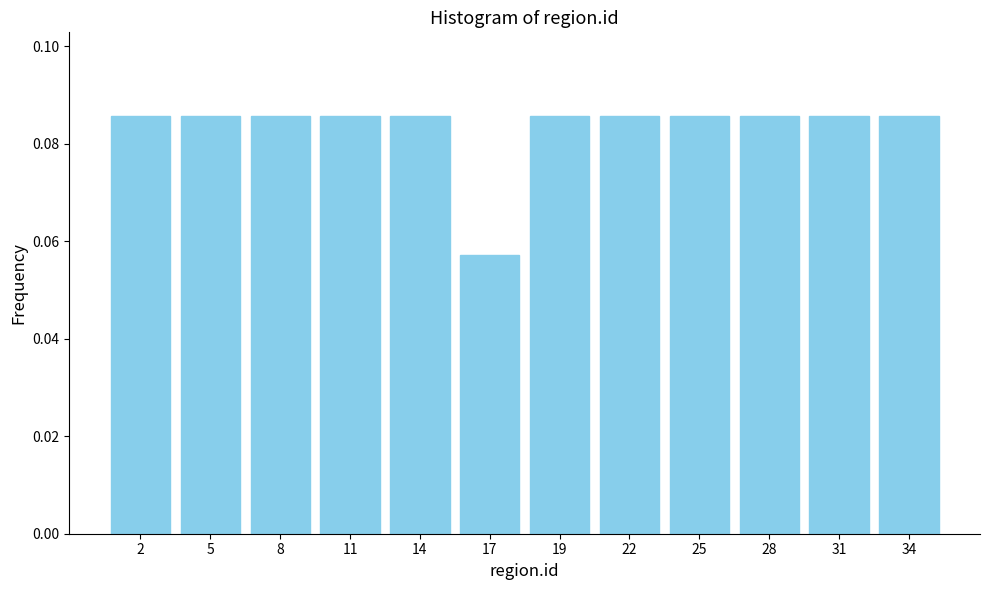

What is the sum of all values?

1.0